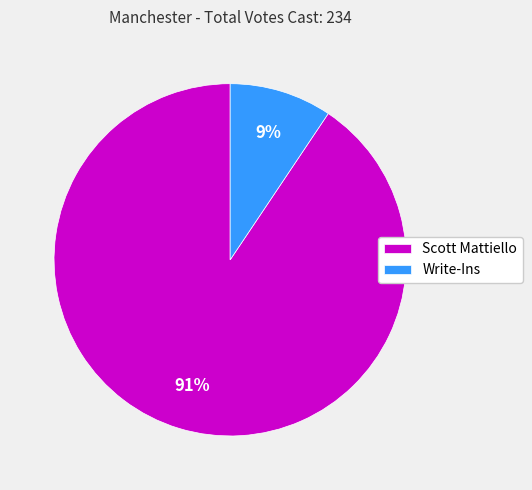

What is the smallest slice in the pie chart?

Write-Ins